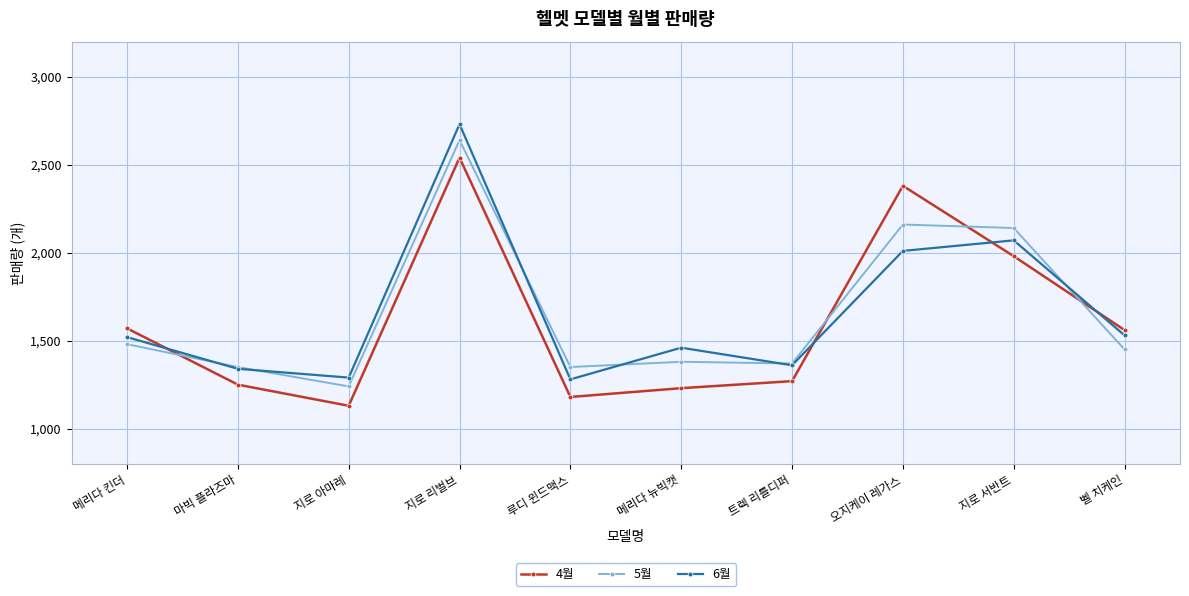

Is it true that 4월 equals 895 at 벨 치케인?

False